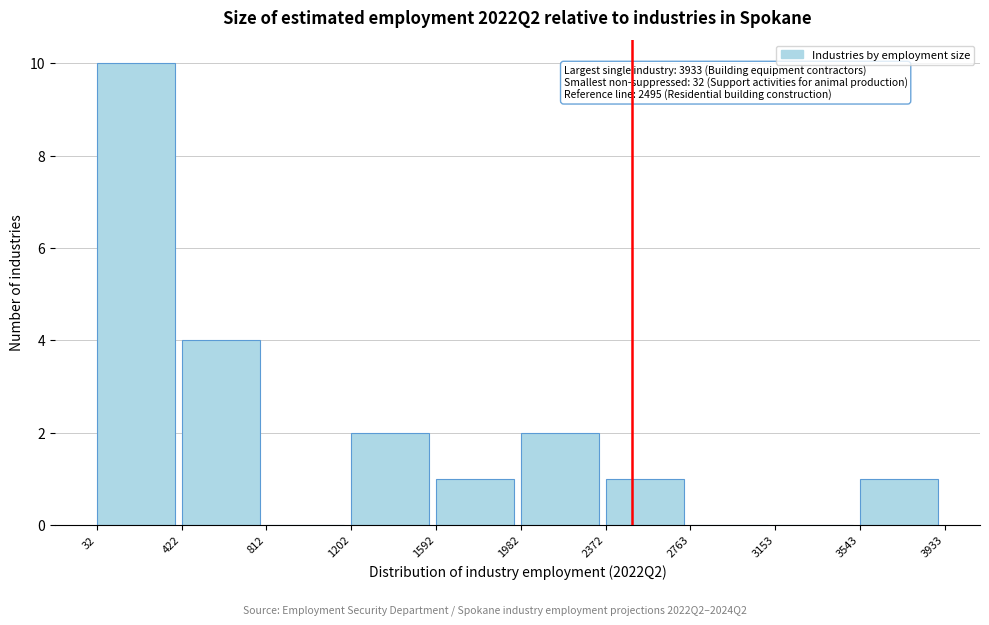

Over which range of the x-axis is the bar tallest?

32 to 422